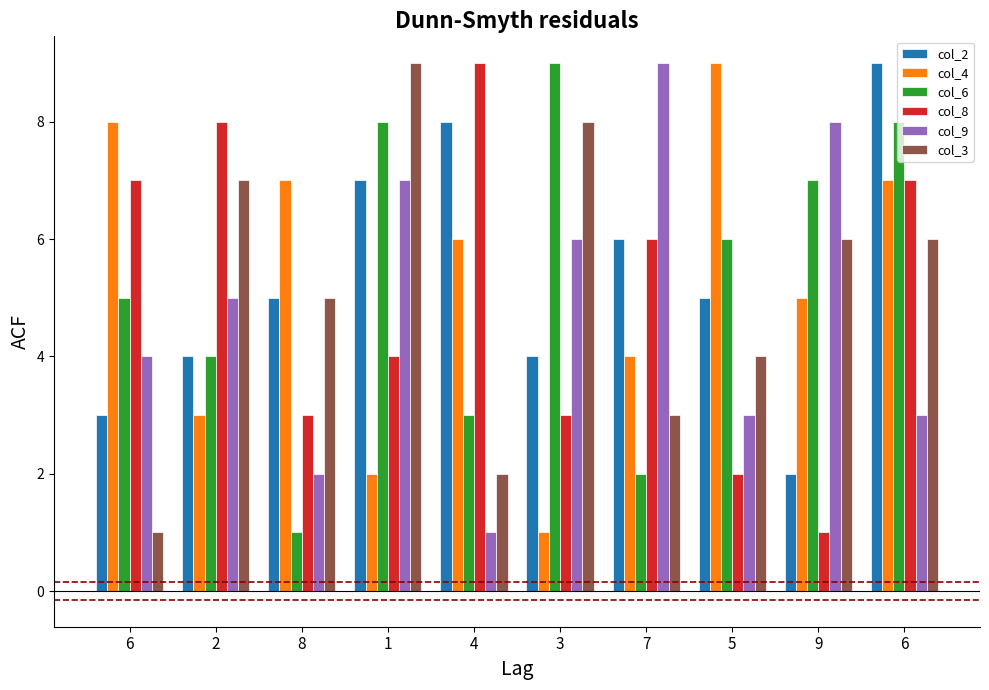

What are all the series names shown in the legend?

col_2, col_4, col_6, col_8, col_9, col_3